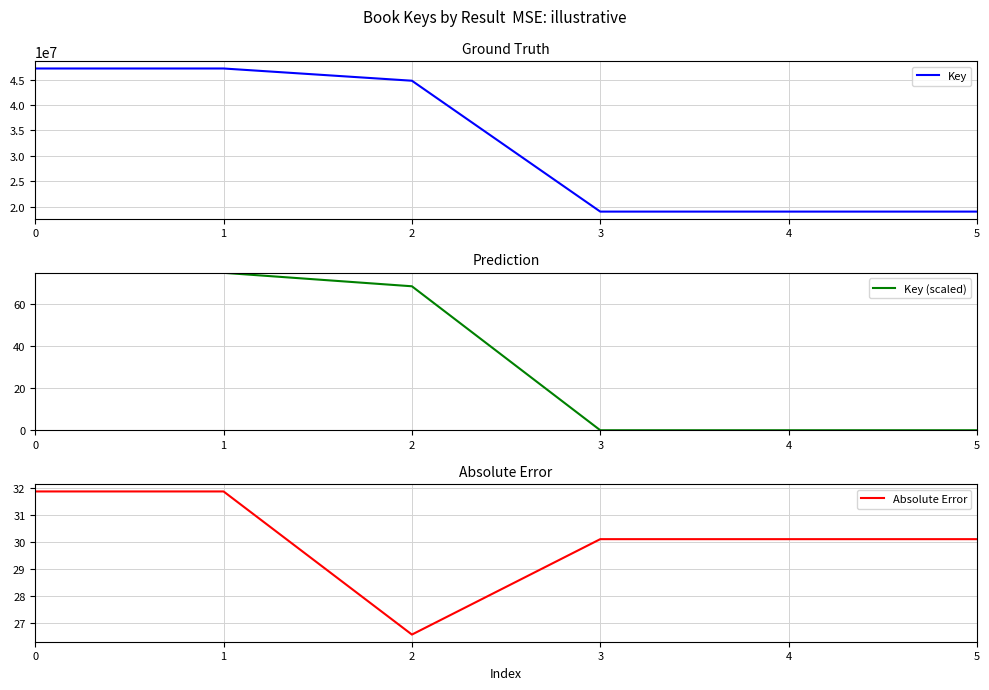

What are all the series names shown in the legend?

Key, Key (scaled), Absolute Error